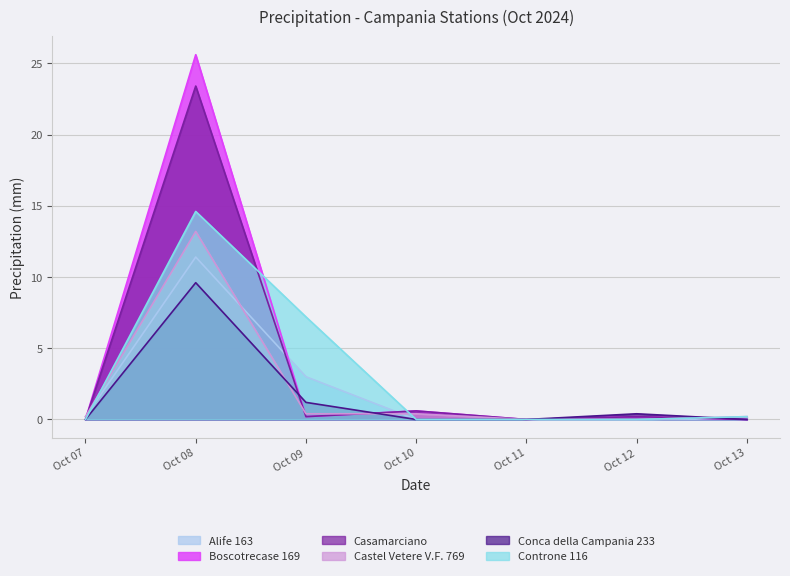

True or false: Casamarciano has more than 1 points higher than both neighbors.

True